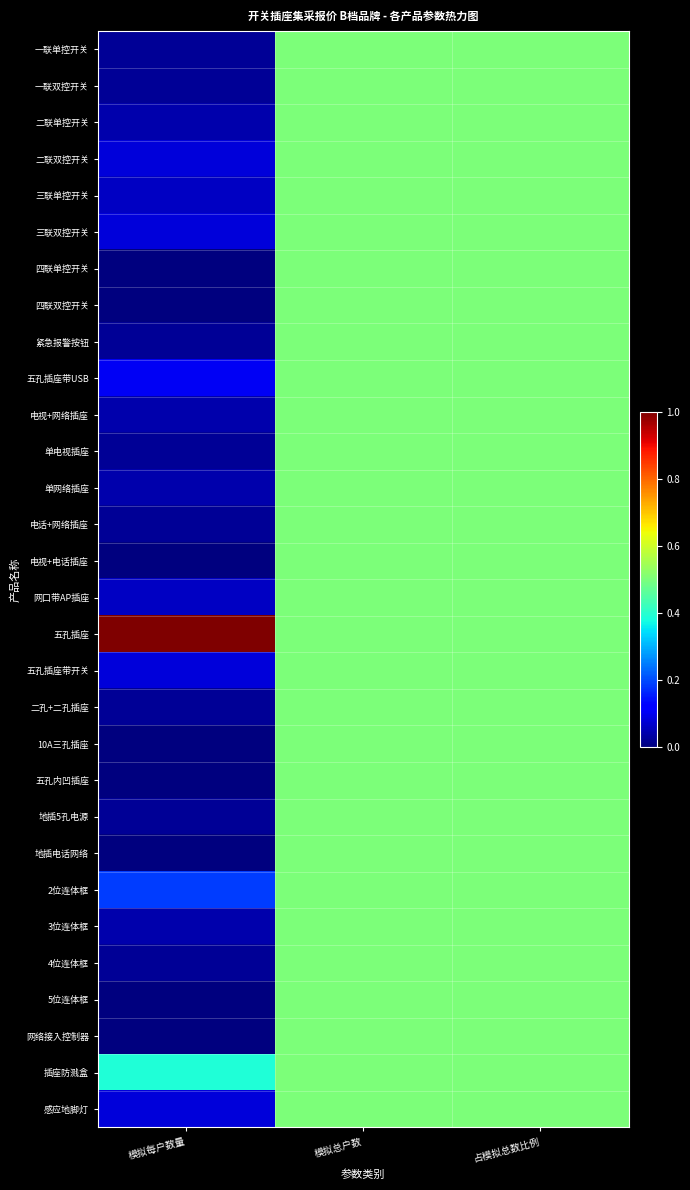

Which series has the largest total across all categories?

五孔插座